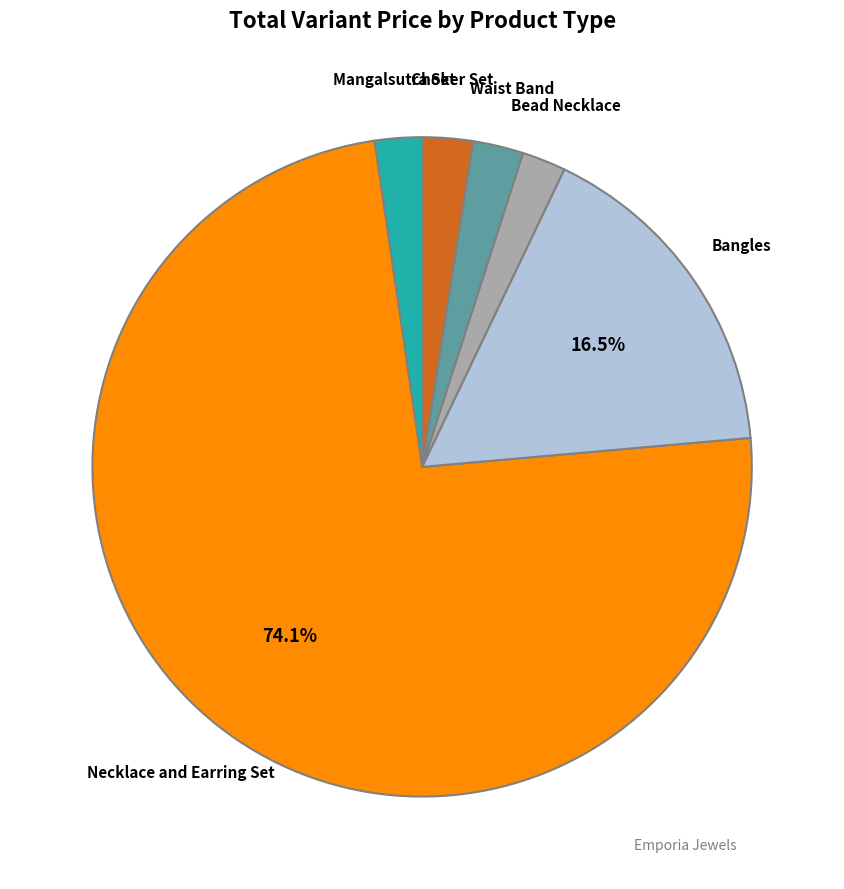

What percentage is the Choker Set slice, to the nearest percent?

2%